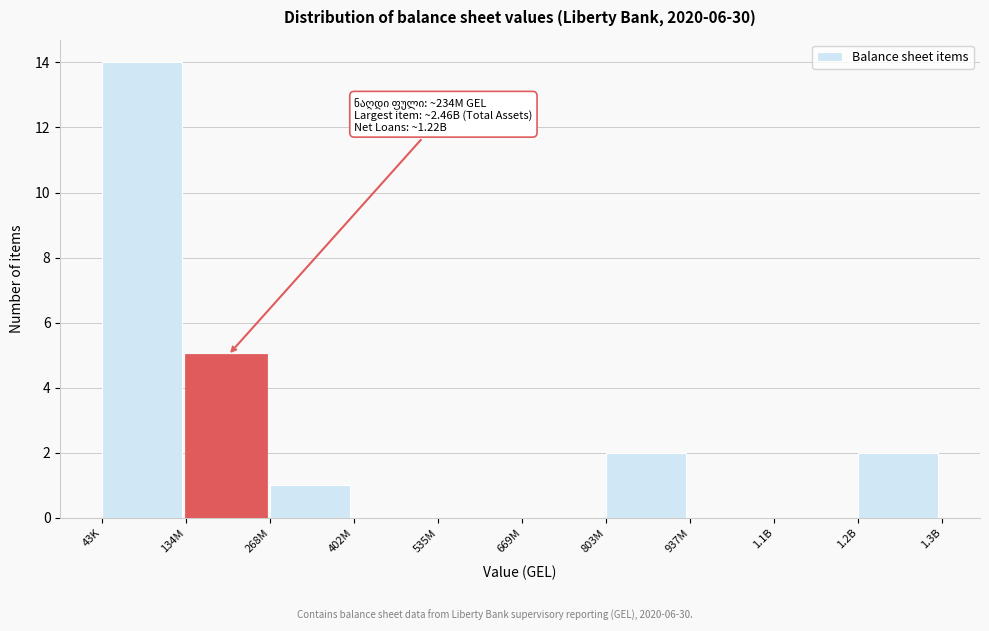

Reading right to left, extract all data points from this chart.

1.2B=2	1.1B=0	937M=0	803M=2	669M=0	535M=0	402M=0	268M=1	134M=5	43K=14